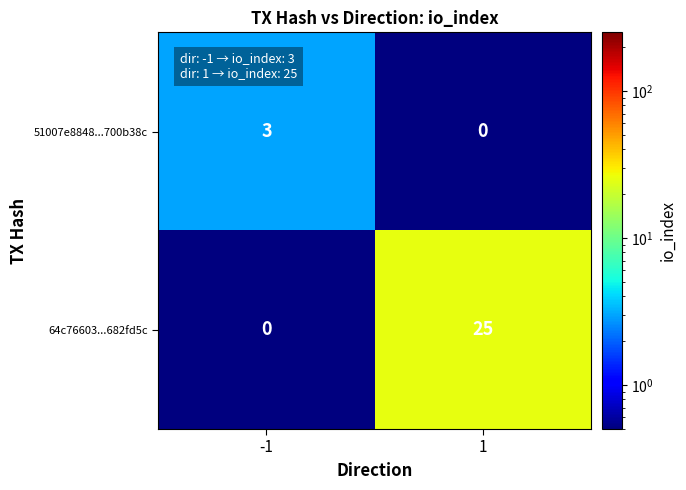

Which series changed the most between -1 and 1?

64c76603...682fd5c